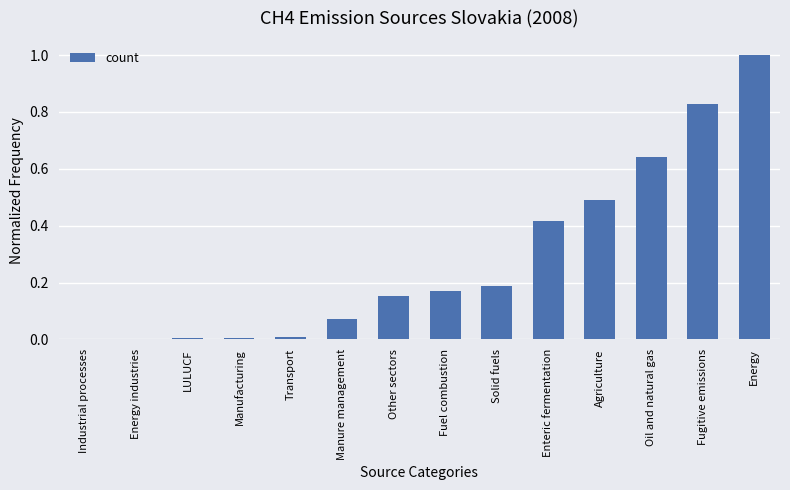

What value does the data have at Energy?

1.0